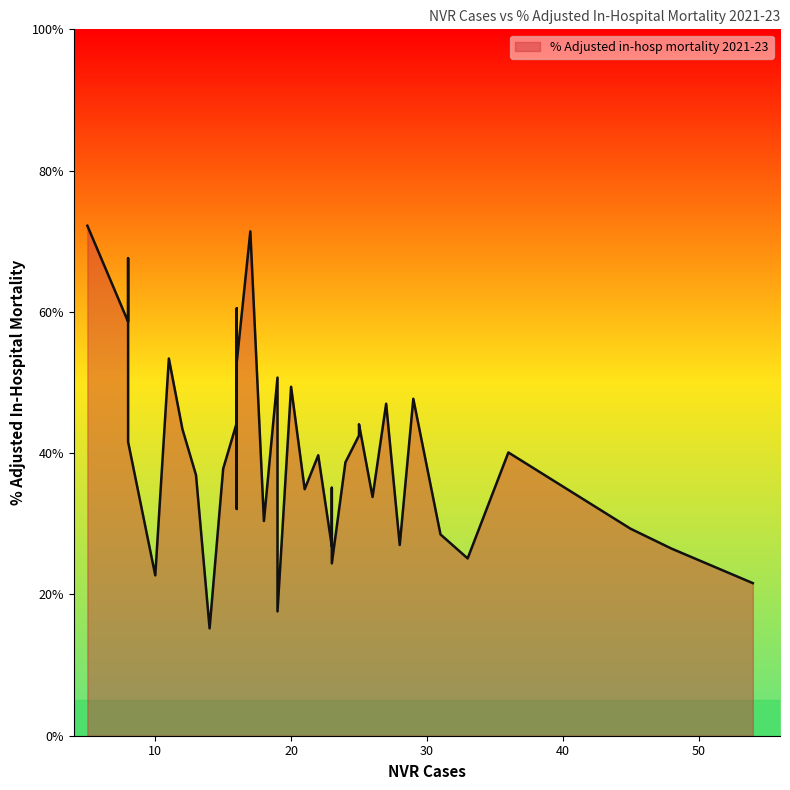

Where is the first local minimum?

1